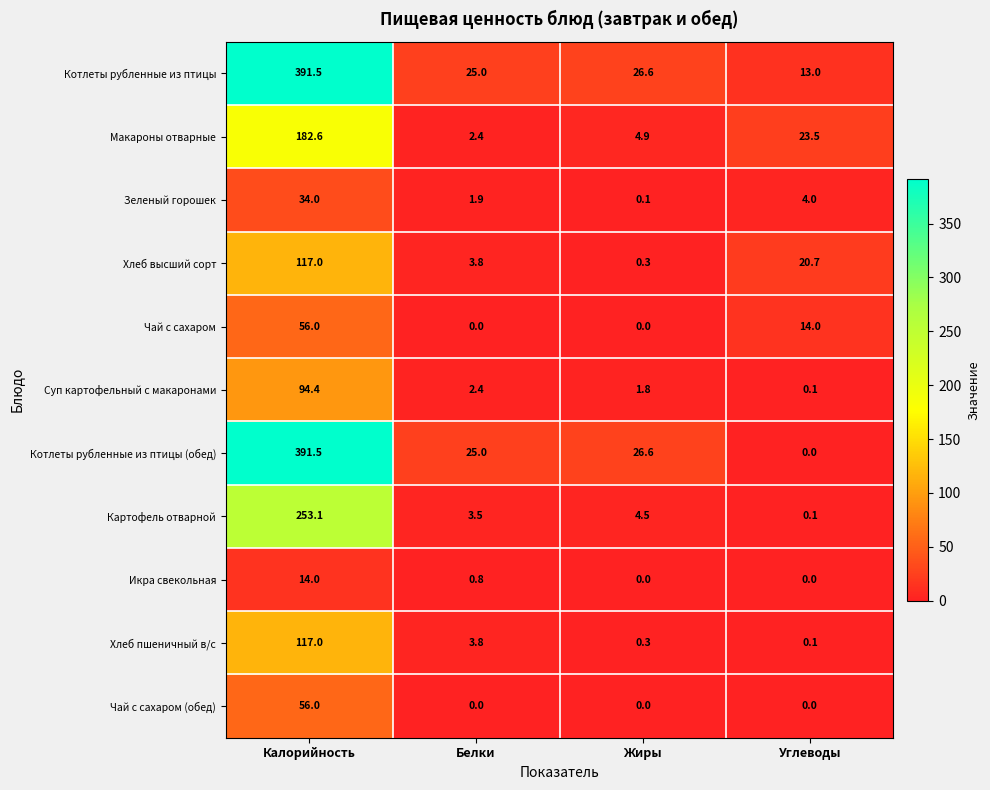

At which label does Чай с сахаром first exceed 14?

Калорийность